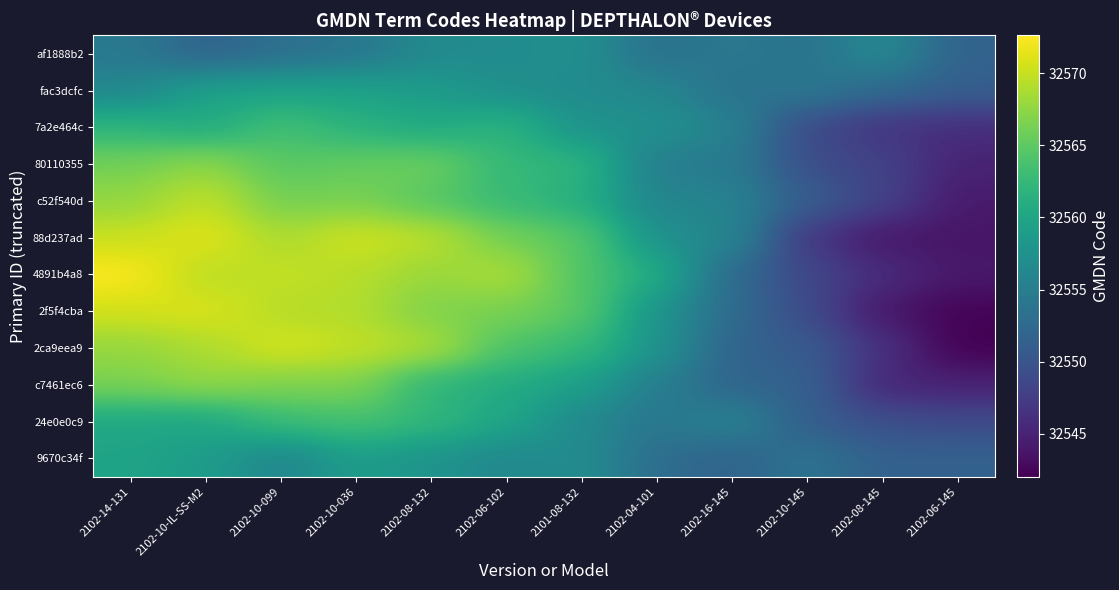

Reading left to right, extract all data points from this chart.

af1888b2: 2102-14-131=32554.4	2102-10-IL-SS-M2=32551.7	2102-10-099=32553.1	2102-10-036=32554.1	2102-08-132=32556.6	2102-06-102=32556.8	2101-08-132=32557.4	2102-04-101=32553.2	2102-16-145=32554.3	2102-10-145=32553.5	2102-08-145=32556.6	2102-06-145=32551.6
fac3dcfc: 2102-14-131=32556.2	2102-10-IL-SS-M2=32559.5	2102-10-099=32559.7	2102-10-036=32559.7	2102-08-132=32558.8	2102-06-102=32557.1	2101-08-132=32556.7	2102-04-101=32556.3	2102-16-145=32553.3	2102-10-145=32554.4	2102-08-145=32552.5	2102-06-145=32551.2
7a2e464c: 2102-14-131=32562.0	2102-10-IL-SS-M2=32560.6	2102-10-099=32563.5	2102-10-036=32561.6	2102-08-132=32560.5	2102-06-102=32562.0	2101-08-132=32557.5	2102-04-101=32557.5	2102-16-145=32555.6	2102-10-145=32548.8	2102-08-145=32546.7	2102-06-145=32546.0
80110355: 2102-14-131=32566.1	2102-10-IL-SS-M2=32567.6	2102-10-099=32564.6	2102-10-036=32565.4	2102-08-132=32565.9	2102-06-102=32562.3	2101-08-132=32562.2	2102-04-101=32554.8	2102-16-145=32554.6	2102-10-145=32549.3	2102-08-145=32548.1	2102-06-145=32545.0
c52f540d: 2102-14-131=32567.6	2102-10-IL-SS-M2=32570.0	2102-10-099=32566.1	2102-10-036=32566.5	2102-08-132=32564.5	2102-06-102=32562.7	2101-08-132=32561.2	2102-04-101=32555.8	2102-16-145=32555.8	2102-10-145=32551.1	2102-08-145=32548.2	2102-06-145=32544.2
88d237ad: 2102-14-131=32570.1	2102-10-IL-SS-M2=32571.4	2102-10-099=32568.7	2102-10-036=32570.5	2102-08-132=32569.6	2102-06-102=32566.1	2101-08-132=32564.8	2102-04-101=32557.3	2102-16-145=32556.2	2102-10-145=32546.9	2102-08-145=32543.9	2102-06-145=32543.7
4891b4a8: 2102-14-131=32572.6	2102-10-IL-SS-M2=32569.3	2102-10-099=32569.9	2102-10-036=32569.3	2102-08-132=32567.8	2102-06-102=32569.0	2101-08-132=32564.2	2102-04-101=32561.1	2102-16-145=32552.4	2102-10-145=32548.7	2102-08-145=32545.8	2102-06-145=32544.1
2f5f4cba: 2102-14-131=32570.5	2102-10-IL-SS-M2=32571.1	2102-10-099=32569.2	2102-10-036=32569.1	2102-08-132=32566.6	2102-06-102=32566.4	2101-08-132=32564.9	2102-04-101=32557.7	2102-16-145=32552.7	2102-10-145=32549.0	2102-08-145=32543.9	2102-06-145=32542.3
2ca9eea9: 2102-14-131=32567.7	2102-10-IL-SS-M2=32568.8	2102-10-099=32570.8	2102-10-036=32569.9	2102-08-132=32569.0	2102-06-102=32564.0	2101-08-132=32562.6	2102-04-101=32557.9	2102-16-145=32551.7	2102-10-145=32550.8	2102-08-145=32546.4	2102-06-145=32542.0
c7461ec6: 2102-14-131=32566.5	2102-10-IL-SS-M2=32567.7	2102-10-099=32566.6	2102-10-036=32566.8	2102-08-132=32561.9	2102-06-102=32560.8	2101-08-132=32559.2	2102-04-101=32555.0	2102-16-145=32551.9	2102-10-145=32551.6	2102-08-145=32545.2	2102-06-145=32544.9
24e0e0c9: 2102-14-131=32560.2	2102-10-IL-SS-M2=32560.1	2102-10-099=32562.9	2102-10-036=32563.6	2102-08-132=32562.3	2102-06-102=32560.1	2101-08-132=32556.4	2102-04-101=32554.0	2102-16-145=32555.9	2102-10-145=32551.0	2102-08-145=32549.4	2102-06-145=32548.9
9670c34f: 2102-14-131=32559.8	2102-10-IL-SS-M2=32558.9	2102-10-099=32555.9	2102-10-036=32559.0	2102-08-132=32557.7	2102-06-102=32556.2	2101-08-132=32557.0	2102-04-101=32552.9	2102-16-145=32551.6	2102-10-145=32553.8	2102-08-145=32551.4	2102-06-145=32551.6